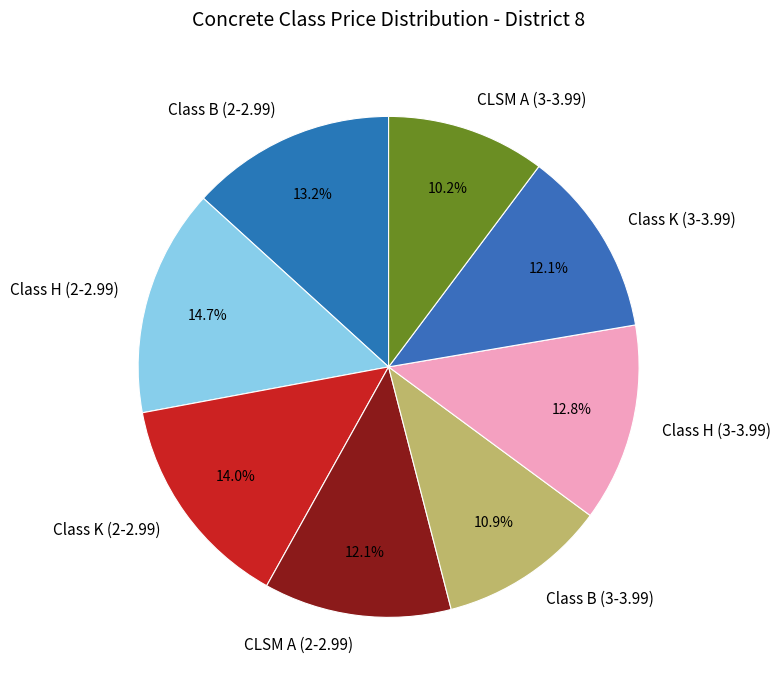

How many segments does this pie chart have?

8